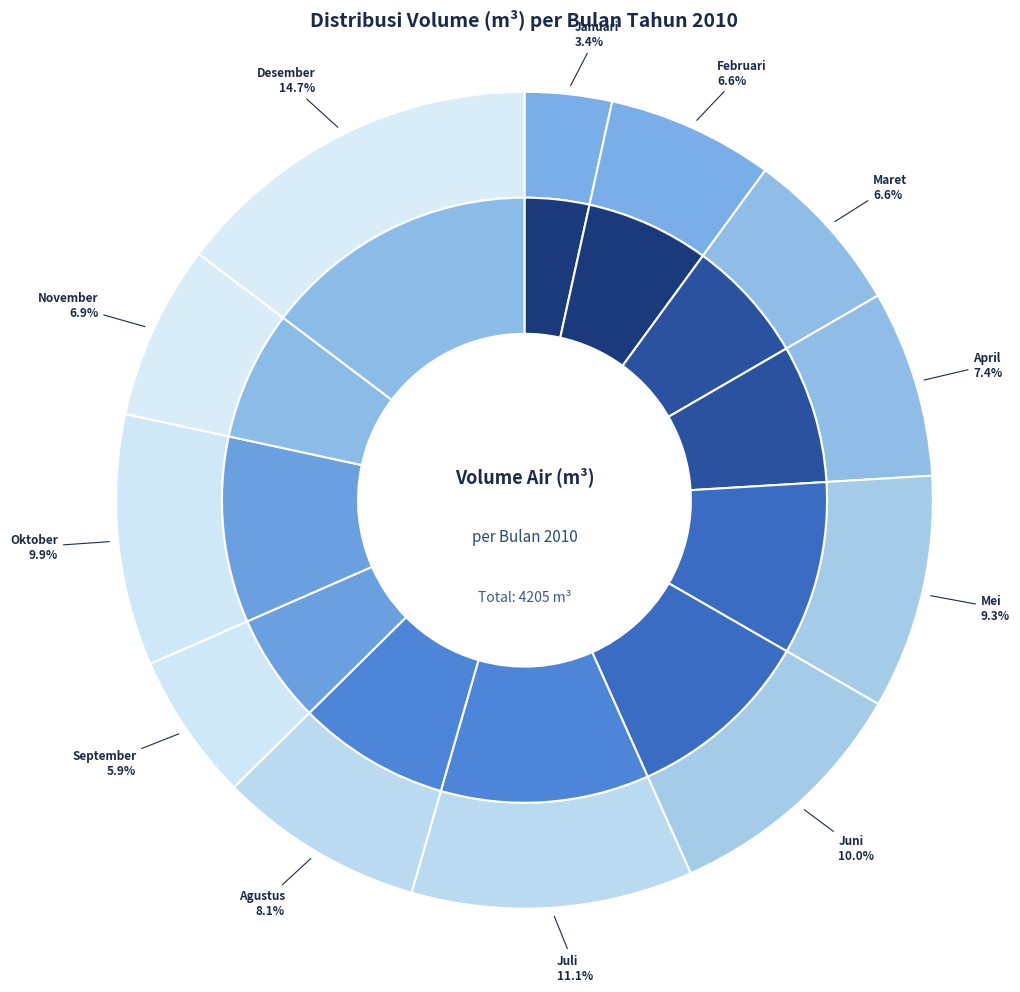

What is the smallest slice in the pie chart?

Januari